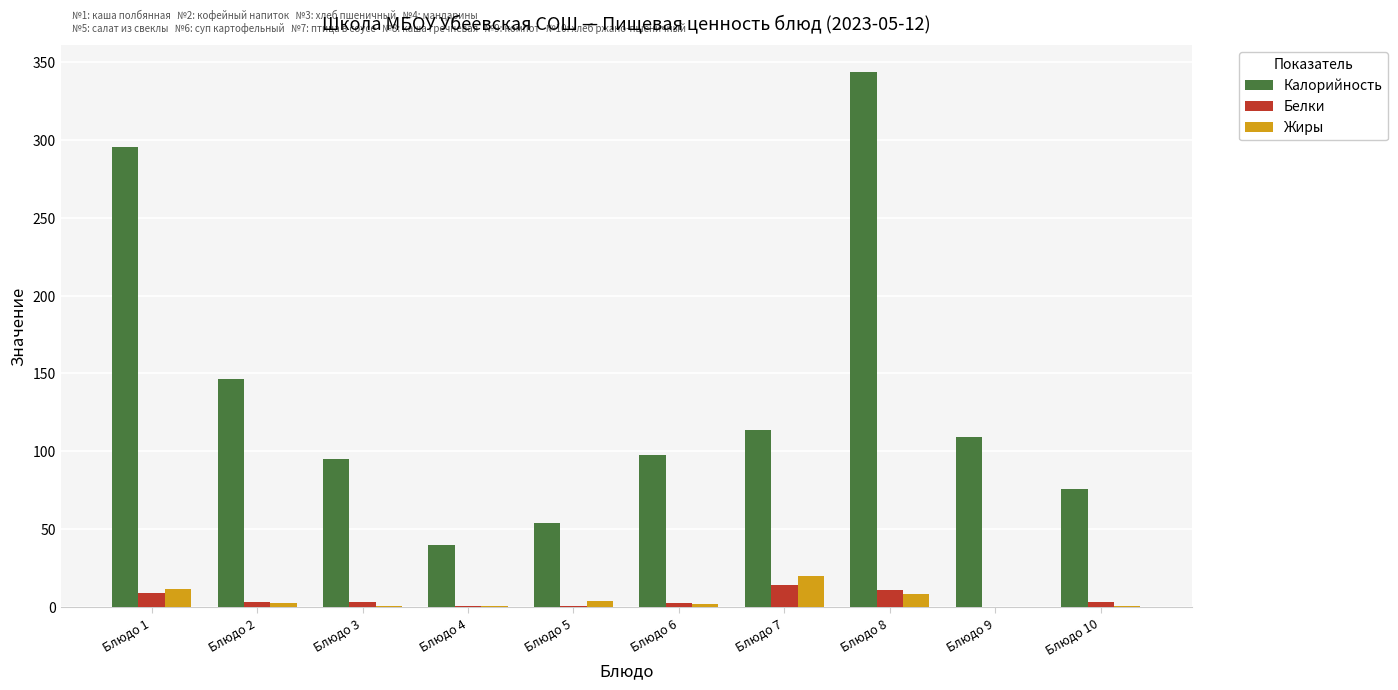

Is it true that Белки equals 0.2 at Блюдо 9?

True